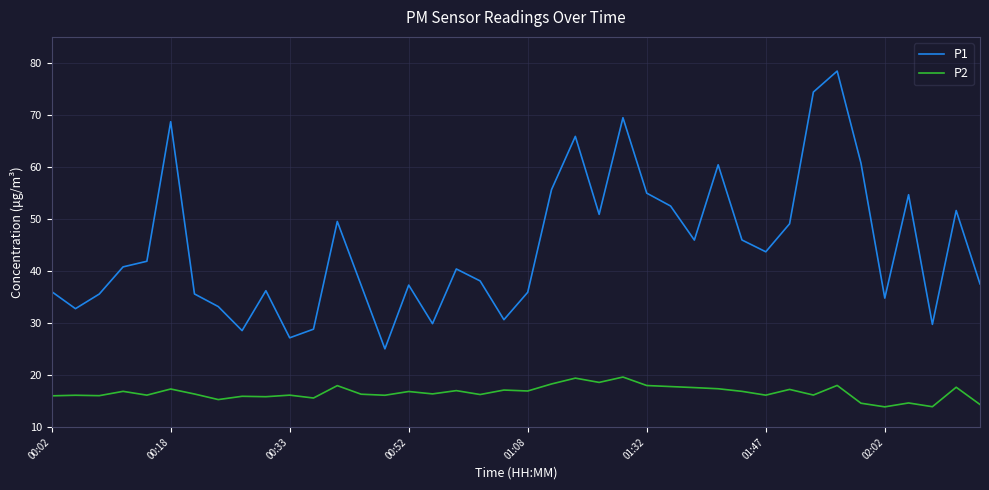

List the series in order of their overall mean, highest first.

P1, P2